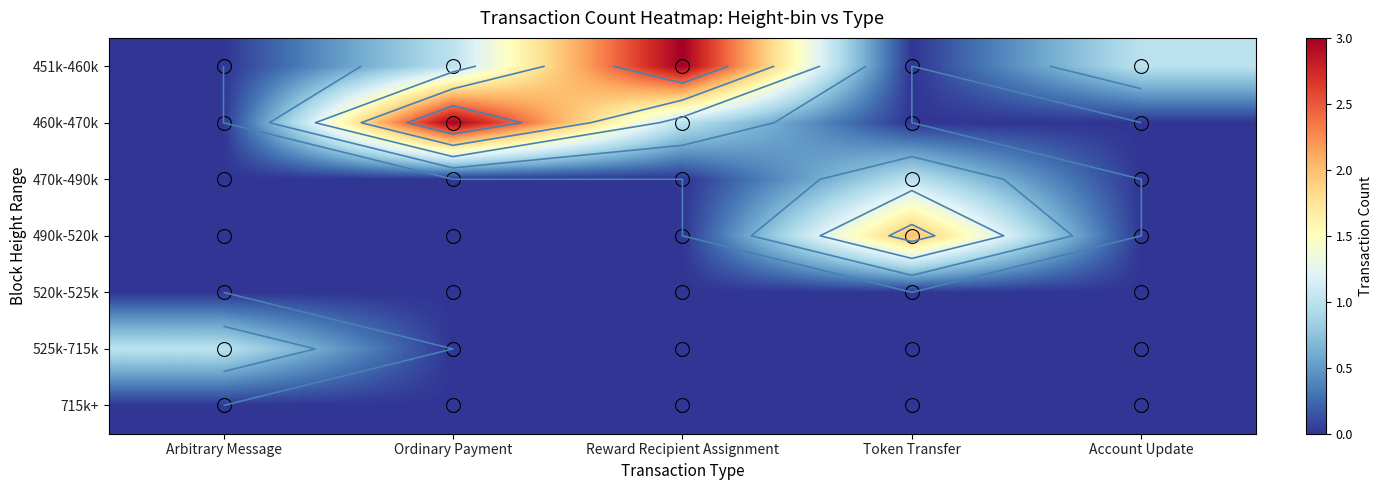

What is the spread (max minus min) of values at Ordinary Payment?

3